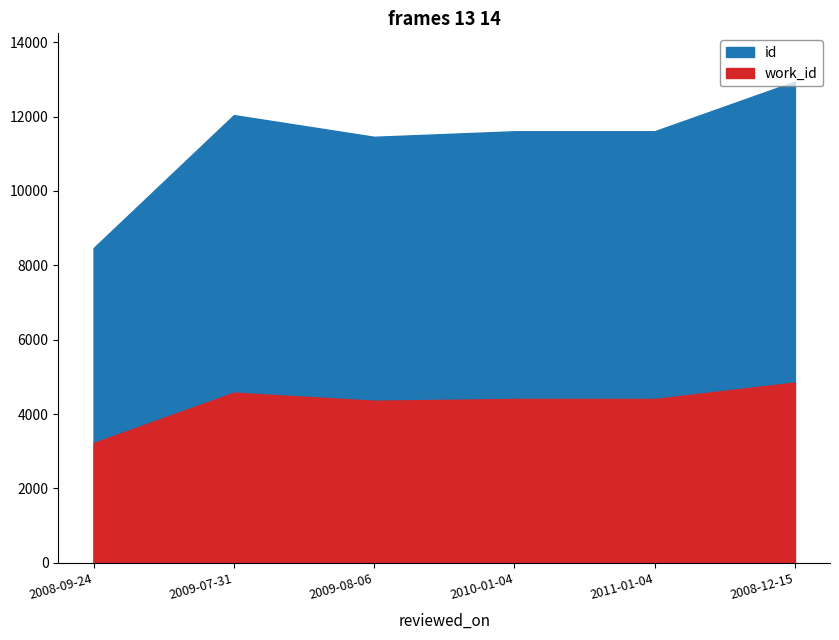

Reading left to right, what are all the values shown in this chart?

id: 8465	12040	11456	11605	11606	12944
work_id: 3223	4577	4359	4406	4406	4850